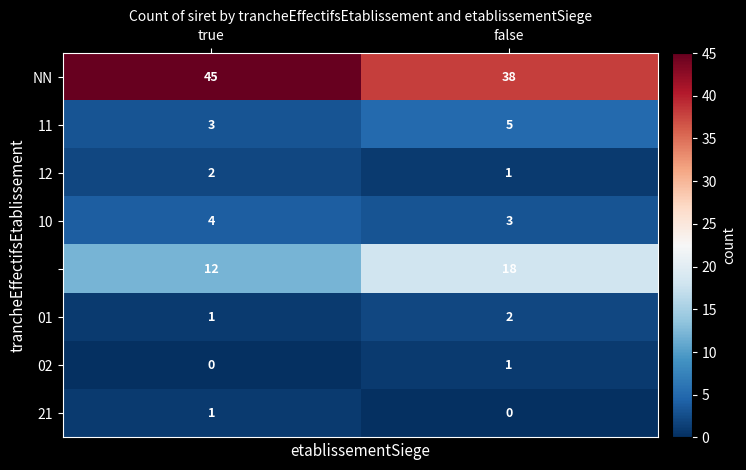

Which label corresponds to the largest value in the chart?

true